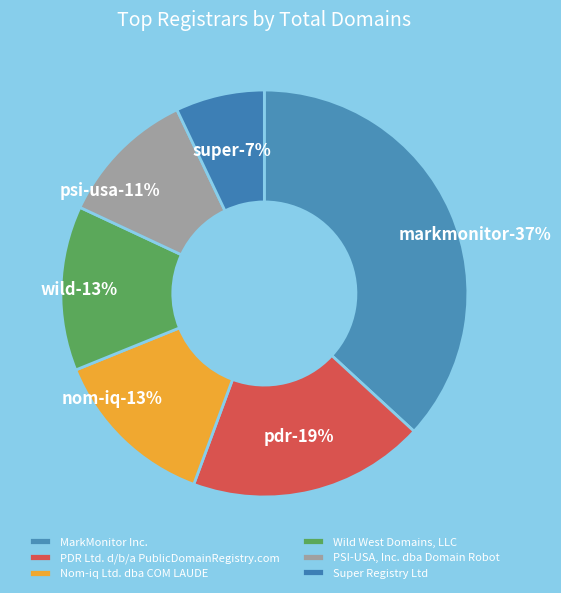

Is it true that MarkMonitor Inc. is 49% of the pie?

False